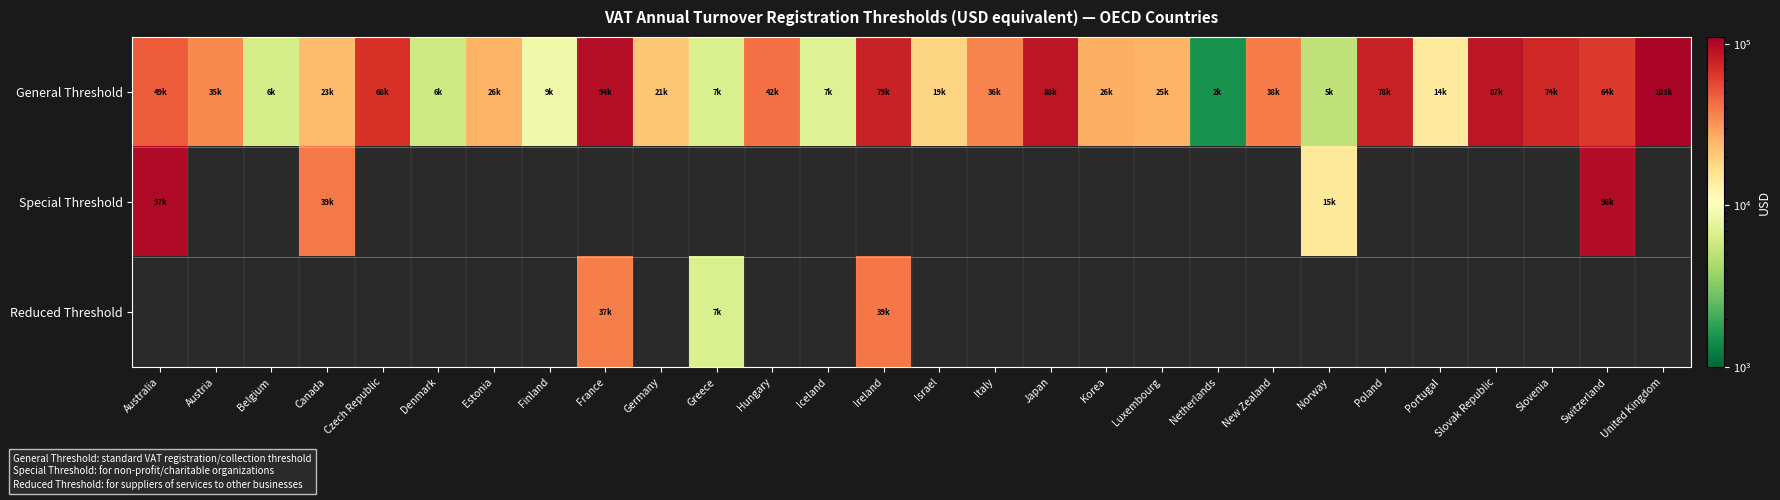

What is the sum of all General Threshold values?

1129946.4